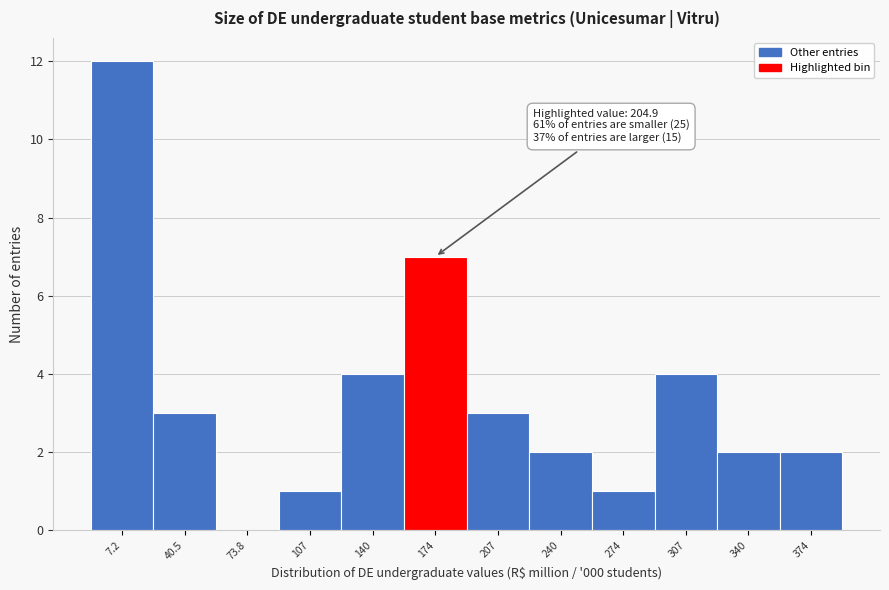

Reading left to right, list all the values displayed in this chart.

7.2=12	40.5=3	73.8=0	107=1	140=4	174=7	207=3	240=2	274=1	307=4	340=2	374=2